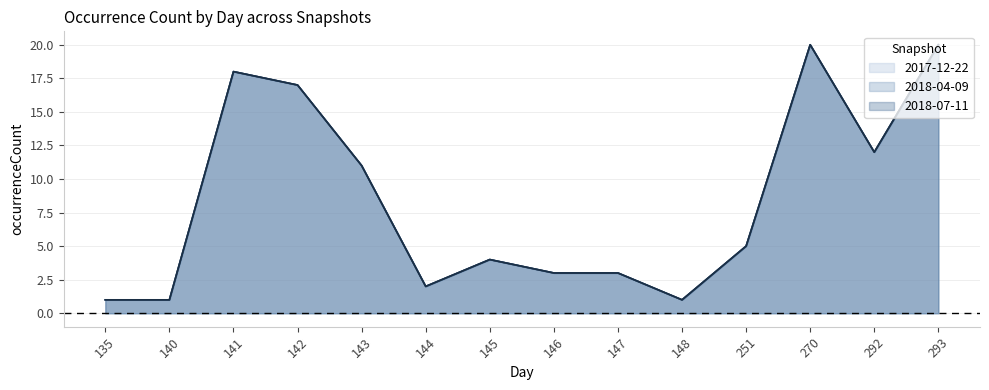

True or false: 2017-12-22 has more than 1 points higher than both neighbors.

True